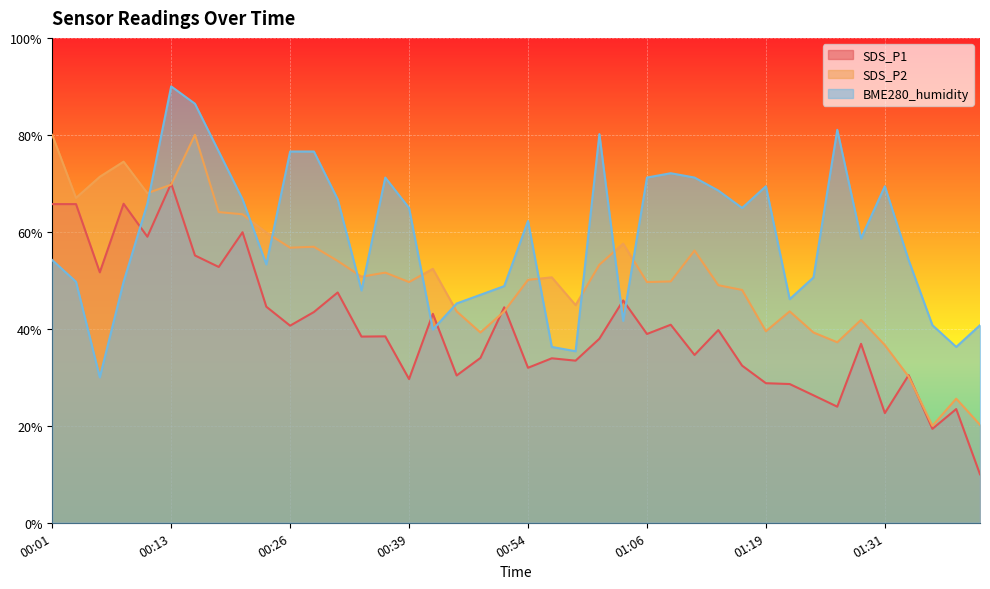

The SDS_P1 series shows 35.9 at 01:24. True or false?

False